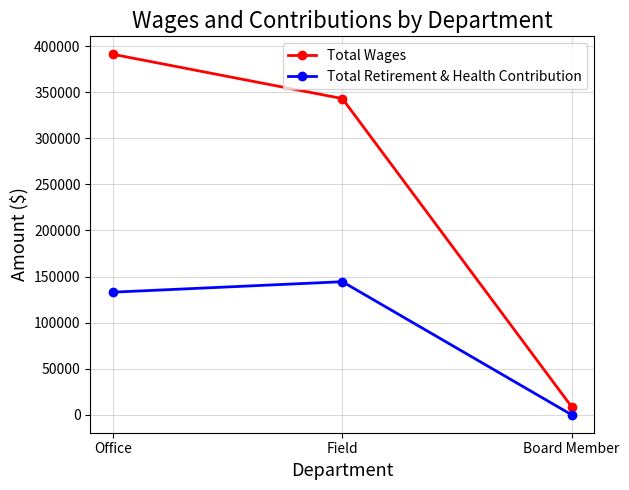

What is the total value across all series at Field?

487594